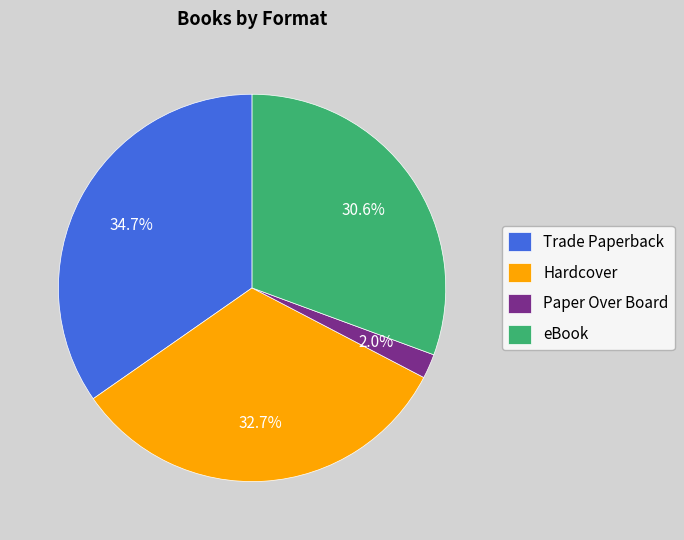

To the nearest percent, what portion does eBook represent?

31%